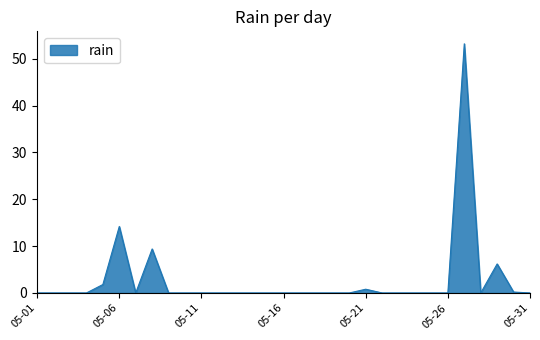

What is the difference between the maximum and minimum values?

53.2